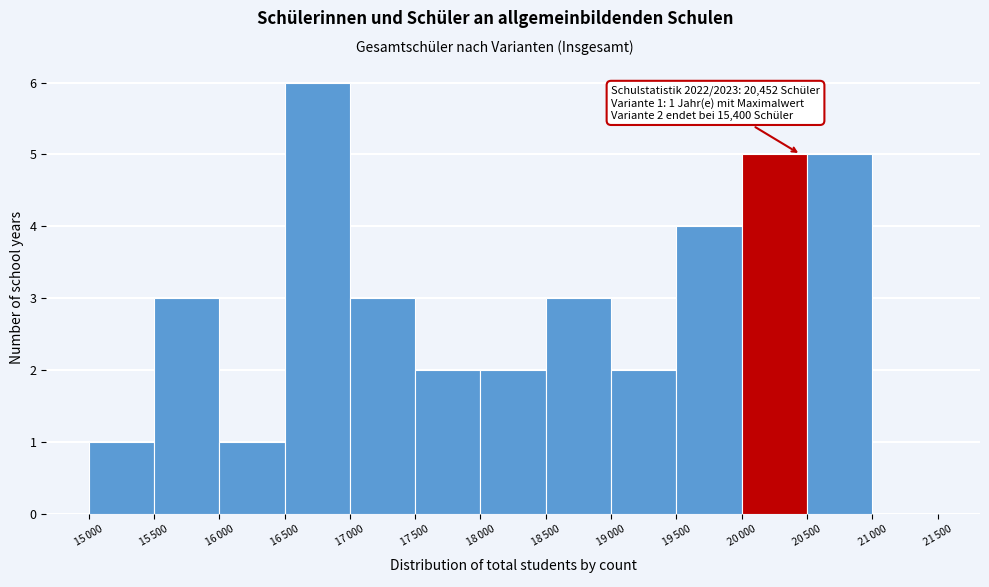

What is the greatest value displayed?

6